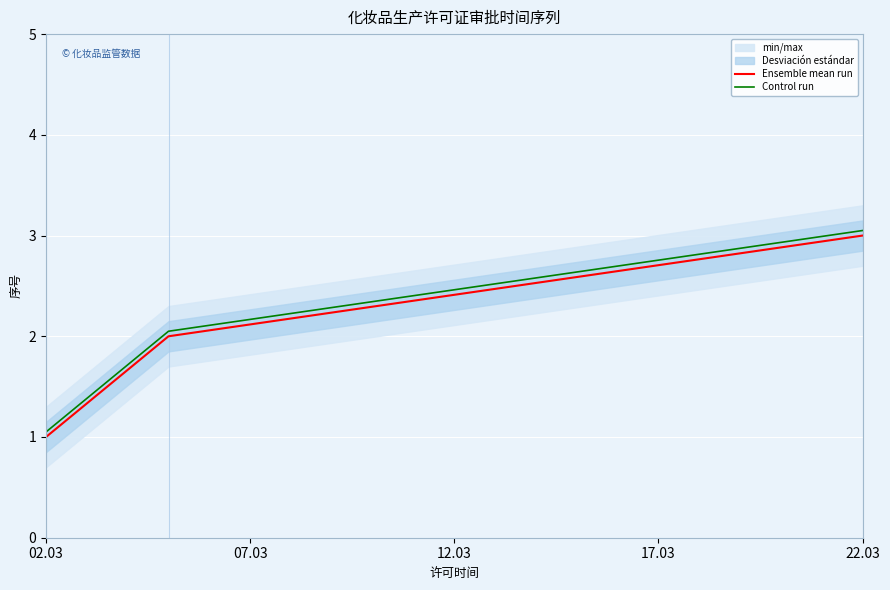

Rank the series at 02.03 from lowest to highest value.

Ensemble mean run, Control run